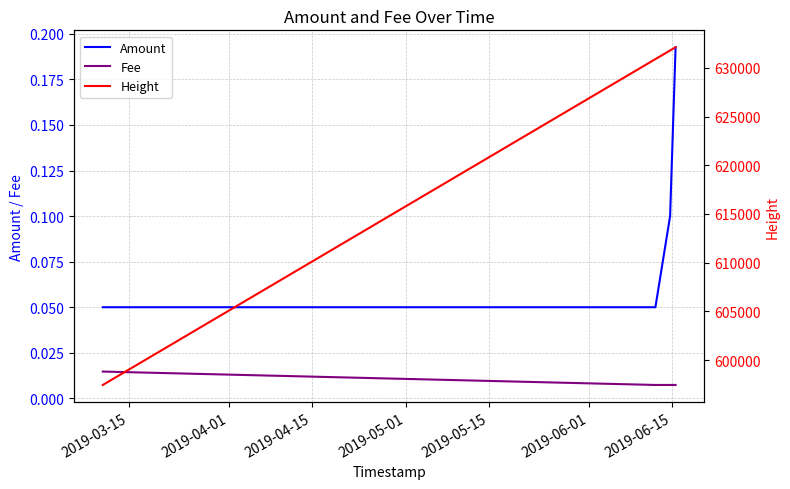

True or false: Amount and Fee cross at least once.

False